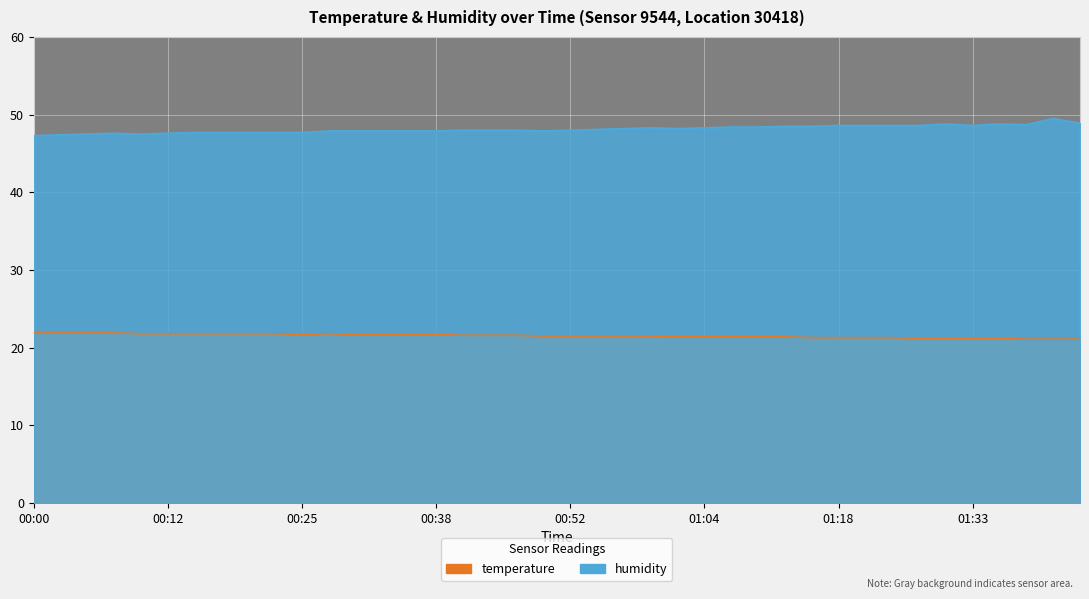

Reading right to left, transcribe all the data shown in this chart.

temperature: 21.1	21.1	21.1	21.2	21.2	21.2	21.2	21.3	21.3	21.3	21.3	21.4	21.4	21.4	21.4	21.4	21.5	21.5	21.5	21.5	21.5	21.6	21.6	21.6	21.7	21.7	21.7	21.7	21.8	21.7	21.8	21.8	21.8	21.8	21.8	21.8	21.9	21.9	21.9	21.9
humidity: 48.9	49.5	48.7	48.8	48.6	48.8	48.6	48.6	48.6	48.6	48.5	48.5	48.4	48.4	48.3	48.2	48.3	48.2	48.1	48.0	47.9	48.0	48.0	48.0	47.9	47.9	47.9	47.9	47.9	47.7	47.7	47.7	47.7	47.7	47.6	47.5	47.6	47.5	47.4	47.3